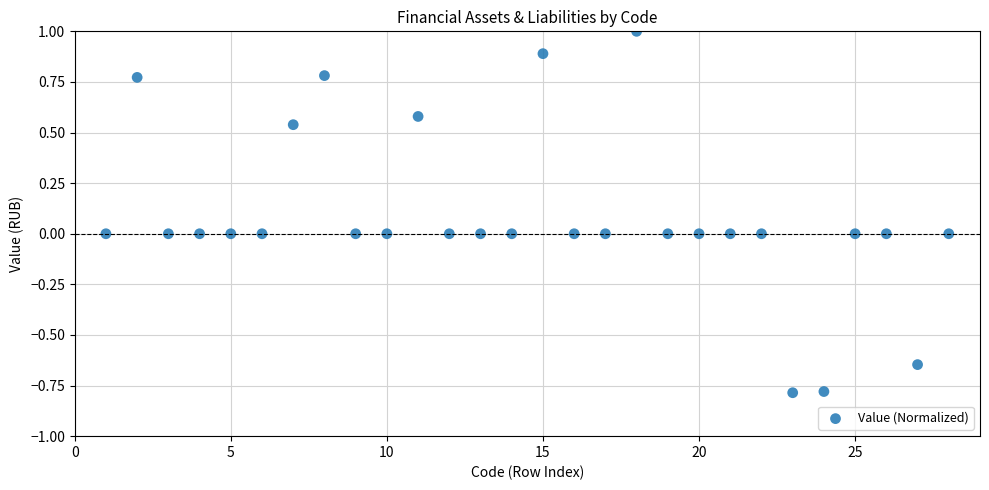

What is the range of X values (max minus min)?

27.0